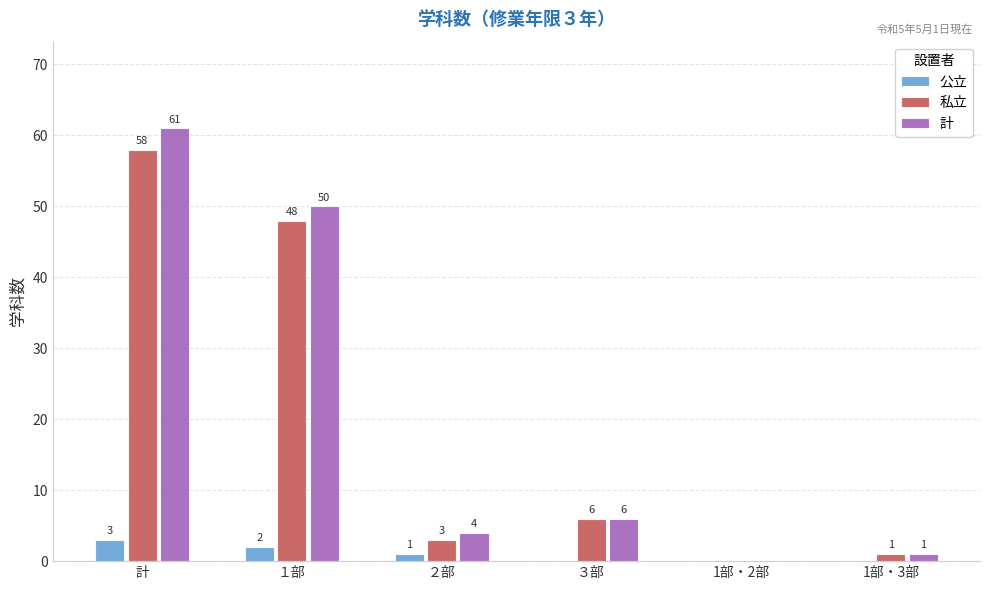

Reading left to right, what are all the values shown in this chart?

公立: 計=3	１部=2	２部=1	３部=0	1部・2部=0	1部・3部=0
私立: 計=58	１部=48	２部=3	３部=6	1部・2部=0	1部・3部=1
計: 計=61	１部=50	２部=4	３部=6	1部・2部=0	1部・3部=1